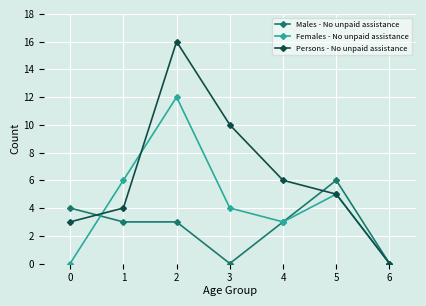

What is the approximate value of Males - No unpaid assistance at 2?

3